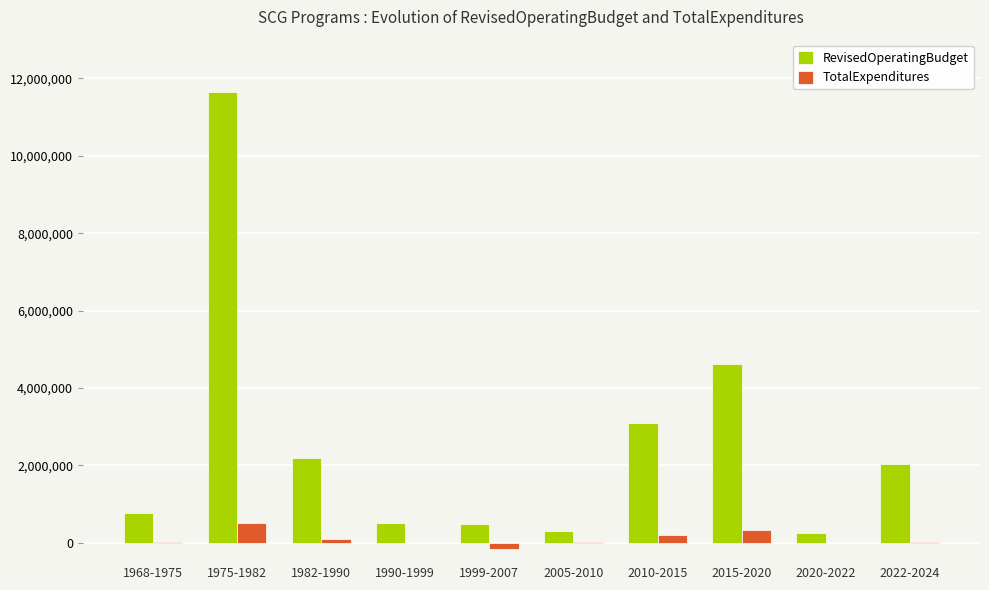

At which category is the sum across all series the highest?

1975-1982